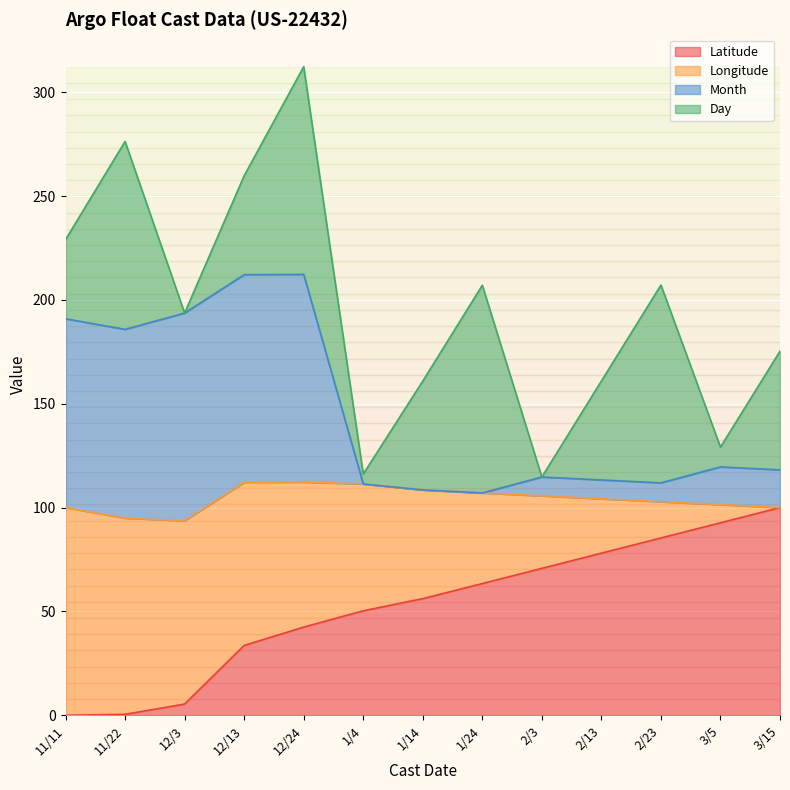

What is the label of the 8th point from the right?

1/4